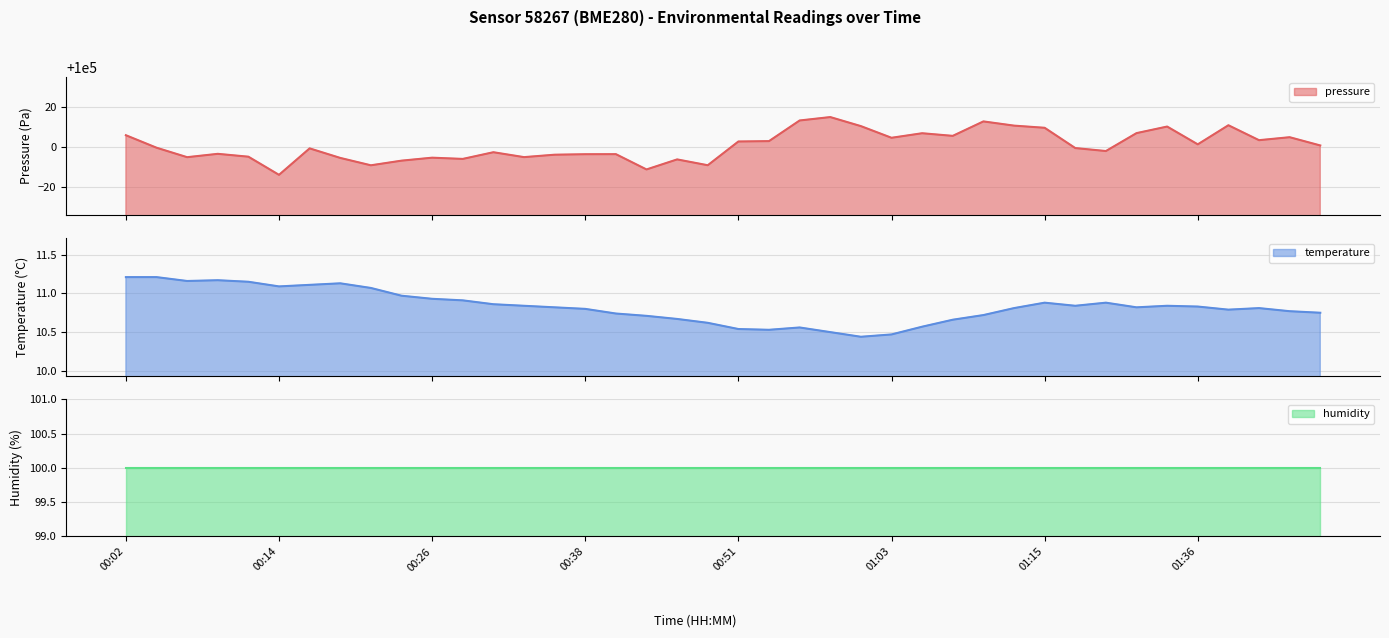

Rank the categories by temperature value from highest to lowest.

00:02, 00:04, 00:09, 00:07, 00:12, 00:19, 00:17, 00:14, 00:21, 00:24, 00:26, 00:29, 01:15, 01:20, 00:31, 00:34, 01:18, 01:33, 01:36, 00:36, 01:31, 01:13, 01:41, 00:38, 01:38, 01:43, 01:45, 00:41, 01:10, 00:43, 00:46, 01:08, 00:48, 01:05, 00:55, 00:51, 00:53, 00:58, 01:03, 01:00